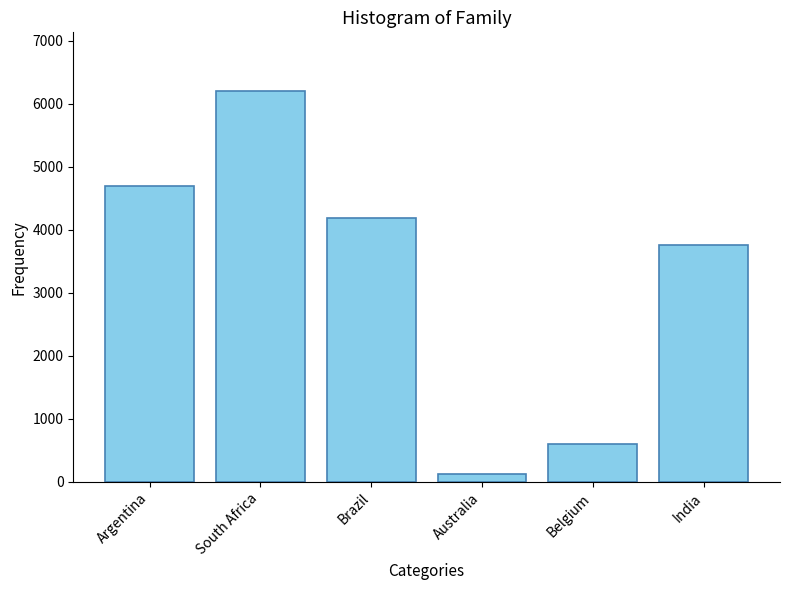

How many categories are shown in the chart?

6